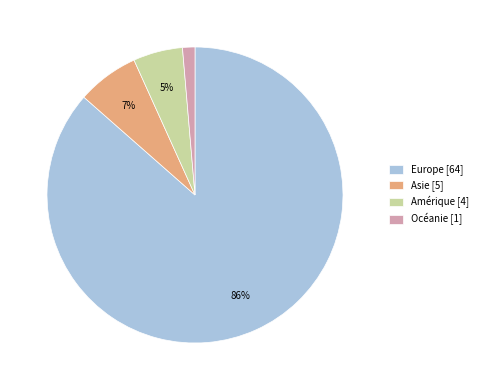

Do Amérique [4] and Océanie [1] together represent more than half of the pie?

No